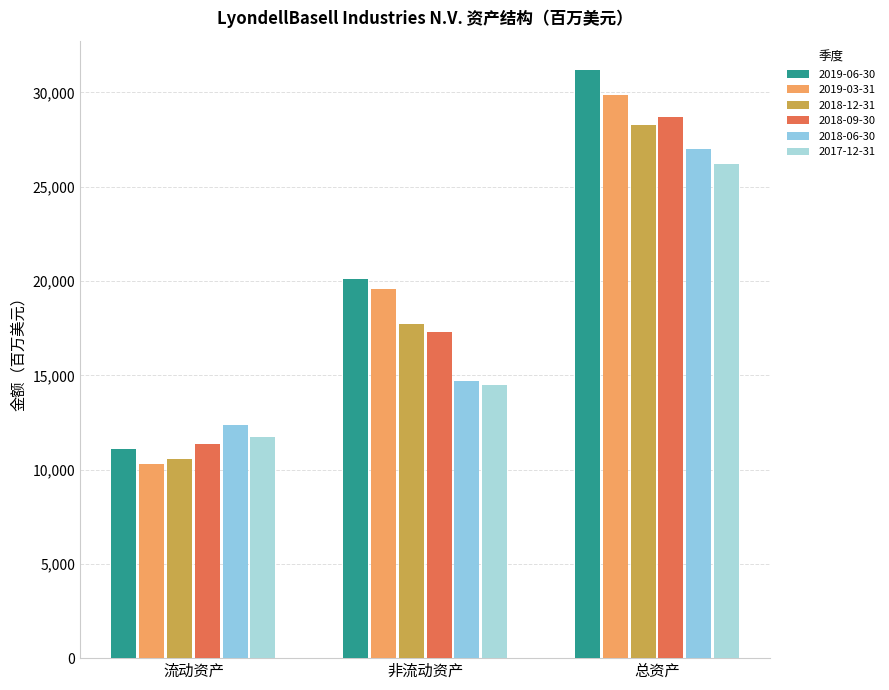

Count the number of data series in this chart.

6